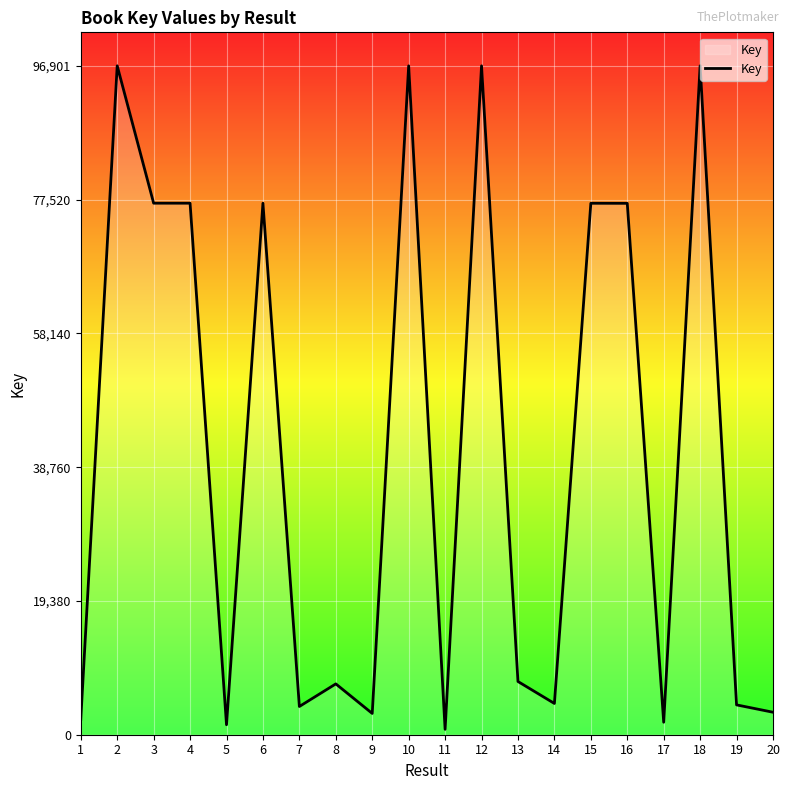

What is the maximum value shown in the chart?

96901